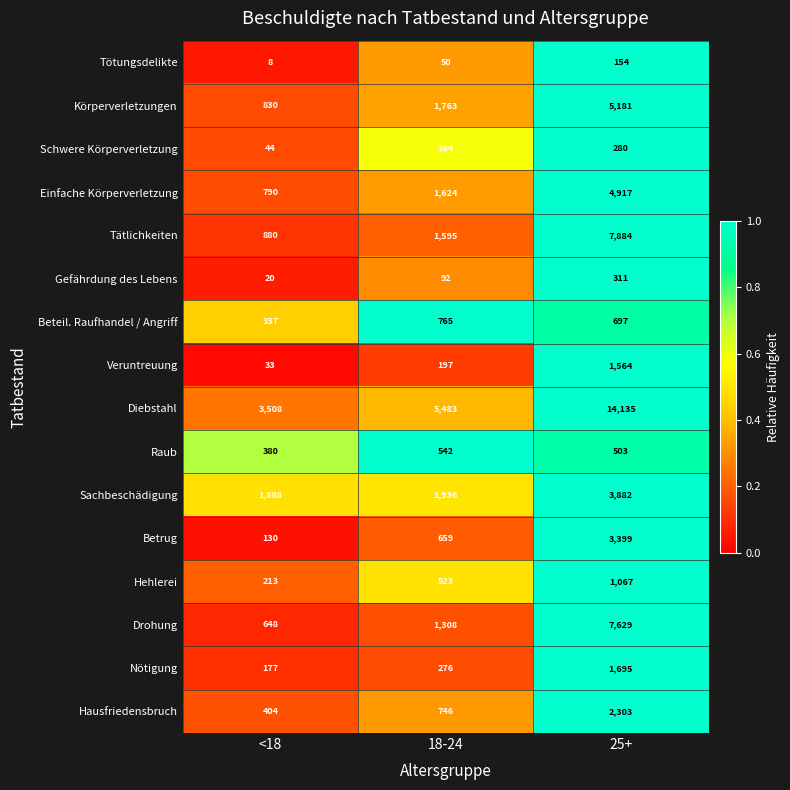

Which series has the largest total across all categories?

Diebstahl